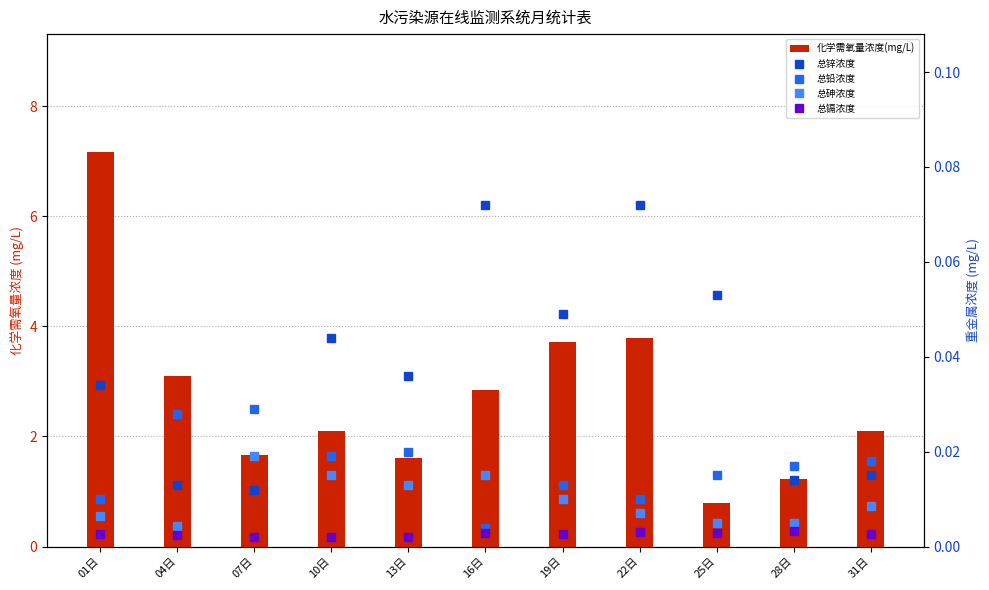

How many series are shown in this chart?

5